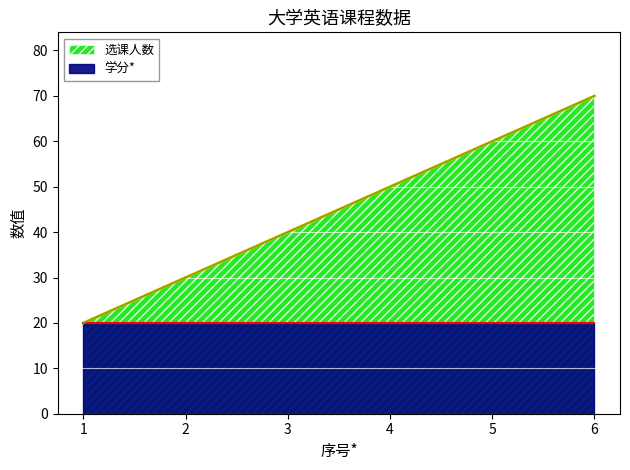

Rank the categories by value from lowest to highest.

1, 2, 3, 4, 5, 6